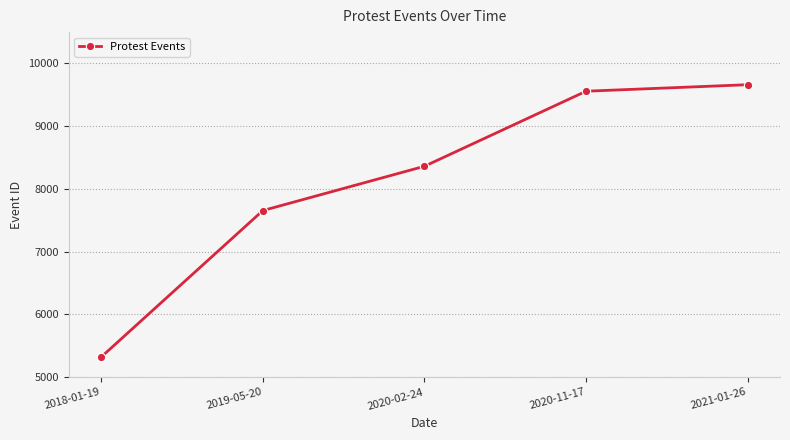

Read the value at 2021-01-26, to the nearest 50.

9650